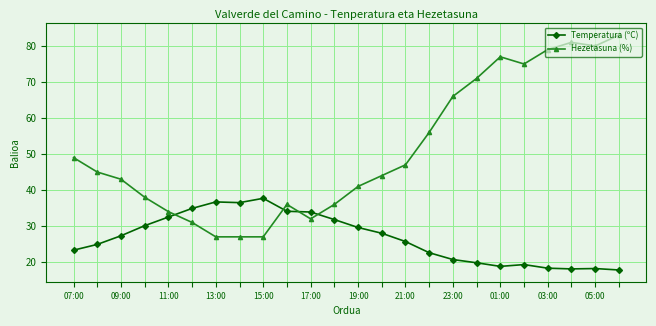

What is the value of the Hezetasuna (%) point at the 23rd from the left?

80.0